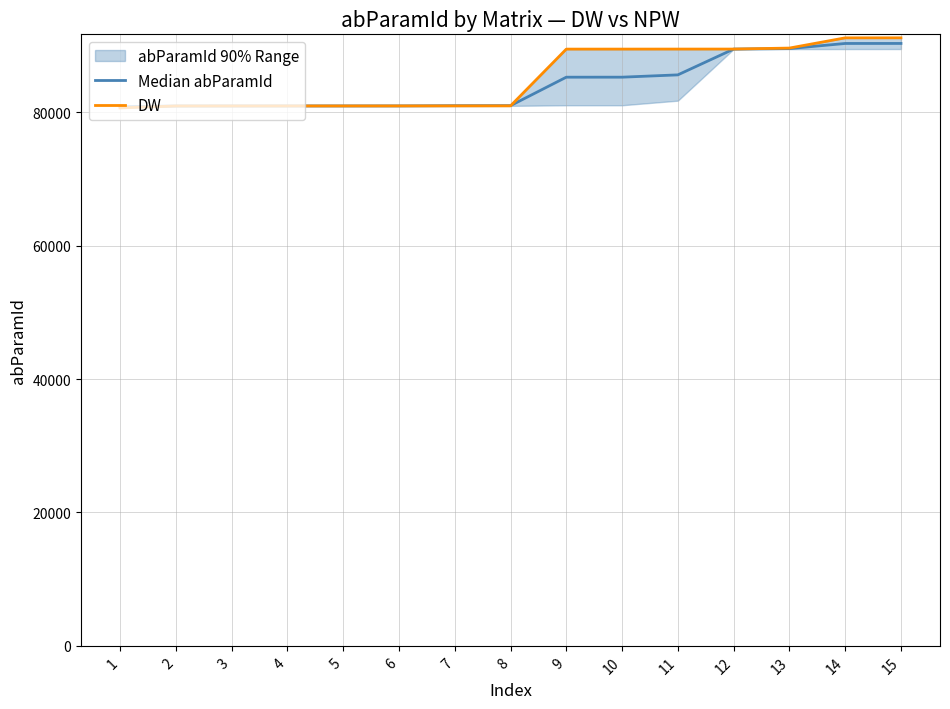

Rank the series by their average value, from lowest to highest.

Median abParamId, DW